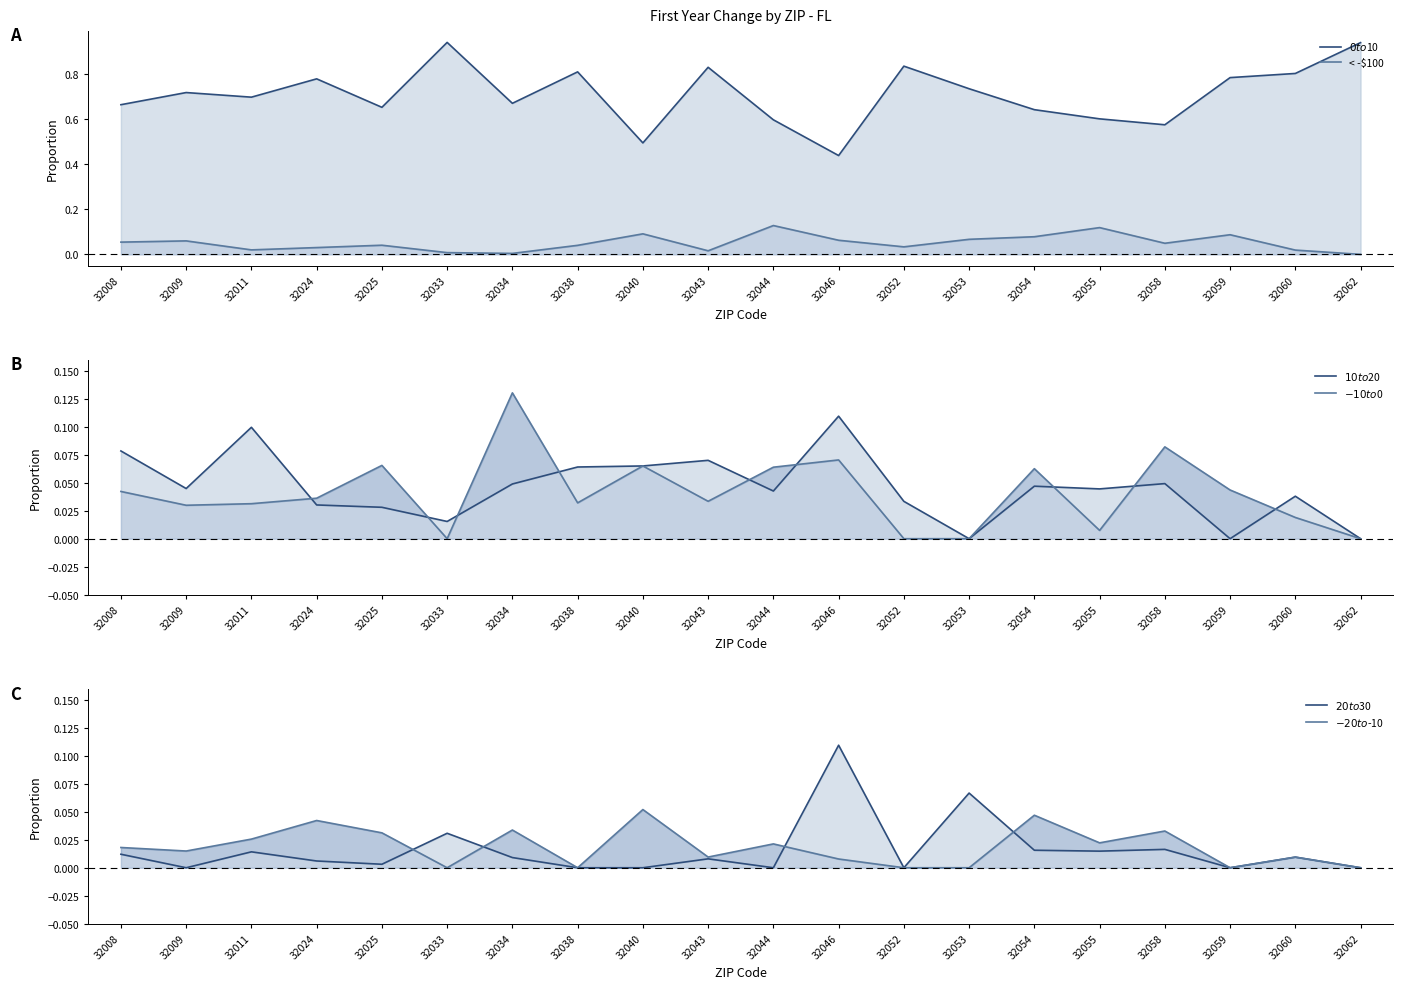

Rank the series by their maximum value, from lowest to highest.

$-20 to $-10, $10 to $20, $20 to $30, < -$100, $-10 to $0, $0 to $10